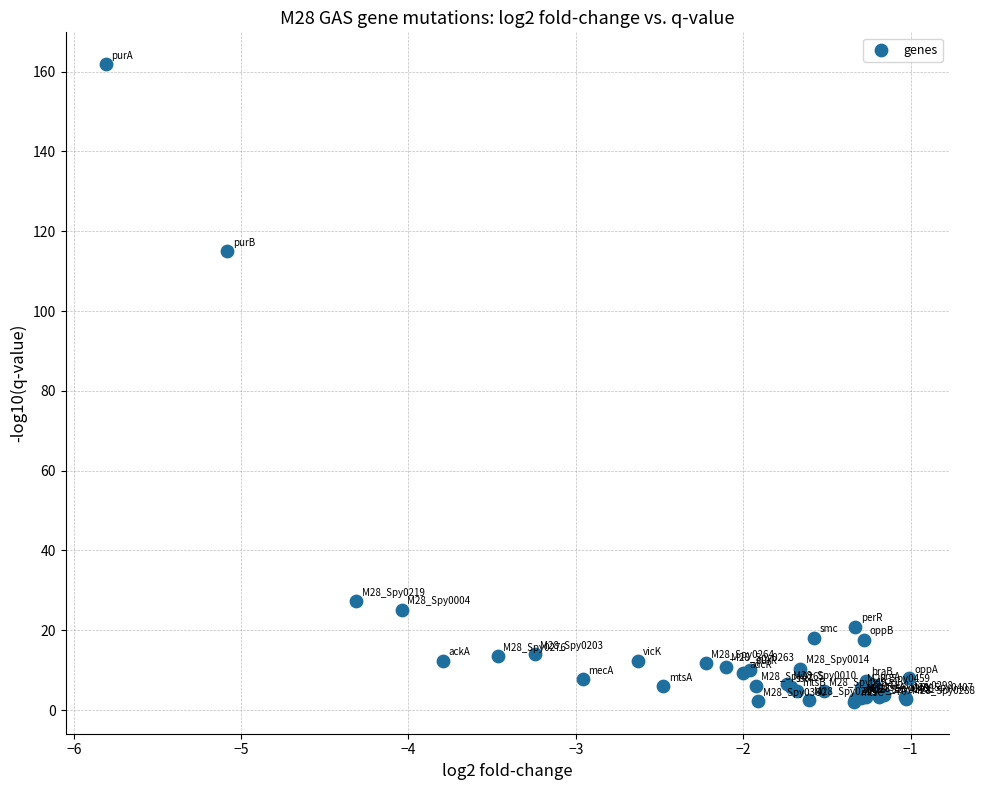

What Y value in the scatter plot is closest to 81?

115.0